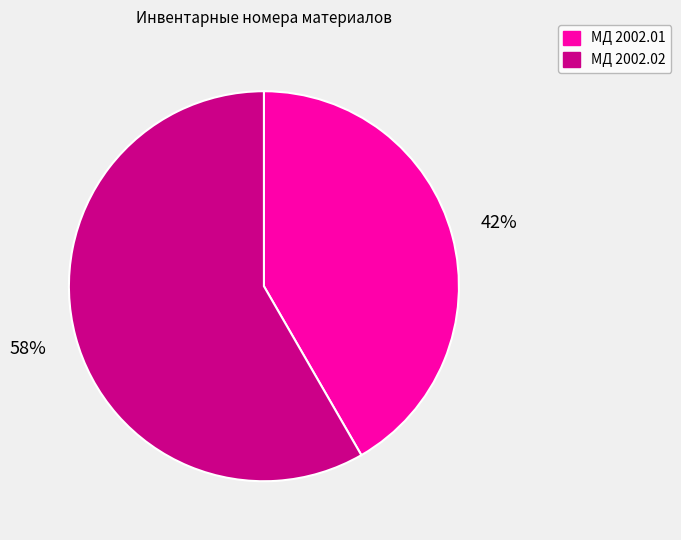

Do МД 2002.02 and МД 2002.01 together represent more than half of the pie?

Yes